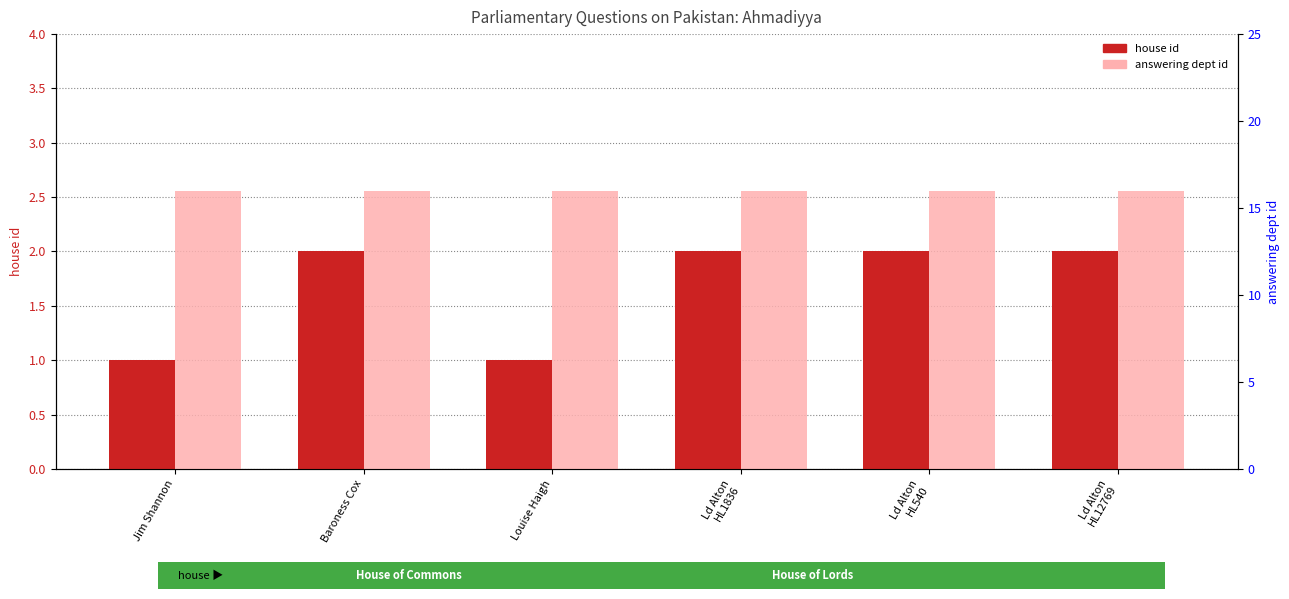

What are all the series names shown in the legend?

house id, answering dept id